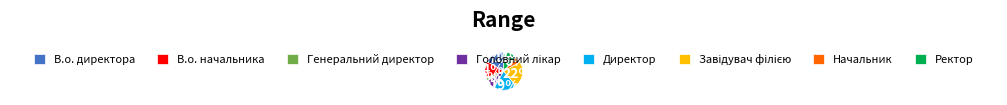

Do Генеральний директор and Начальник together represent more than half of the pie?

No